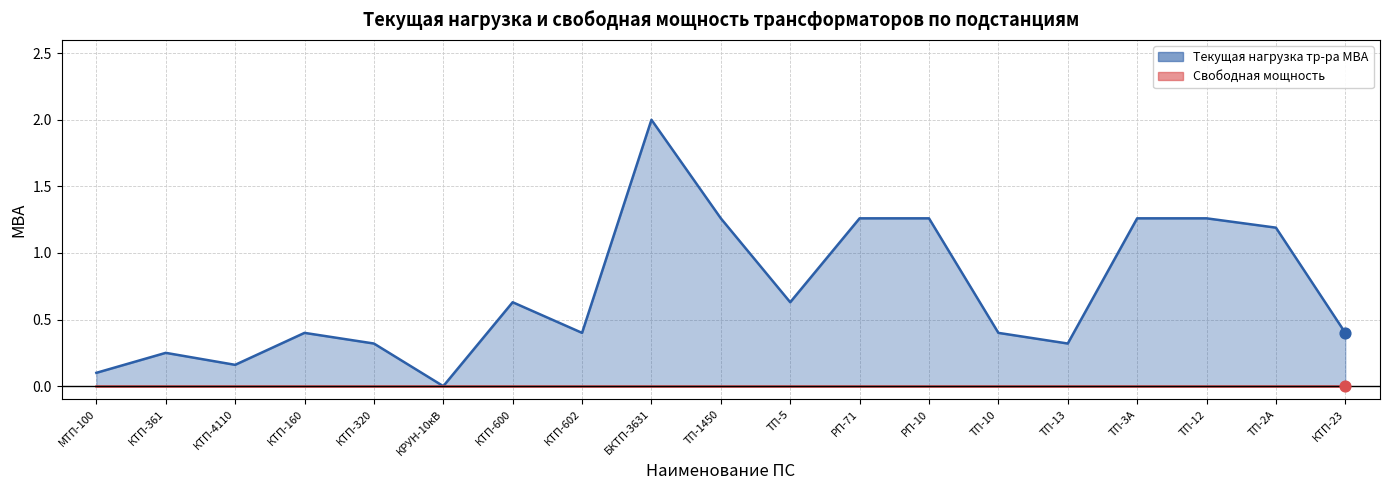

Between КРУН-10кВ and БКТП-3631, which is larger?

БКТП-3631